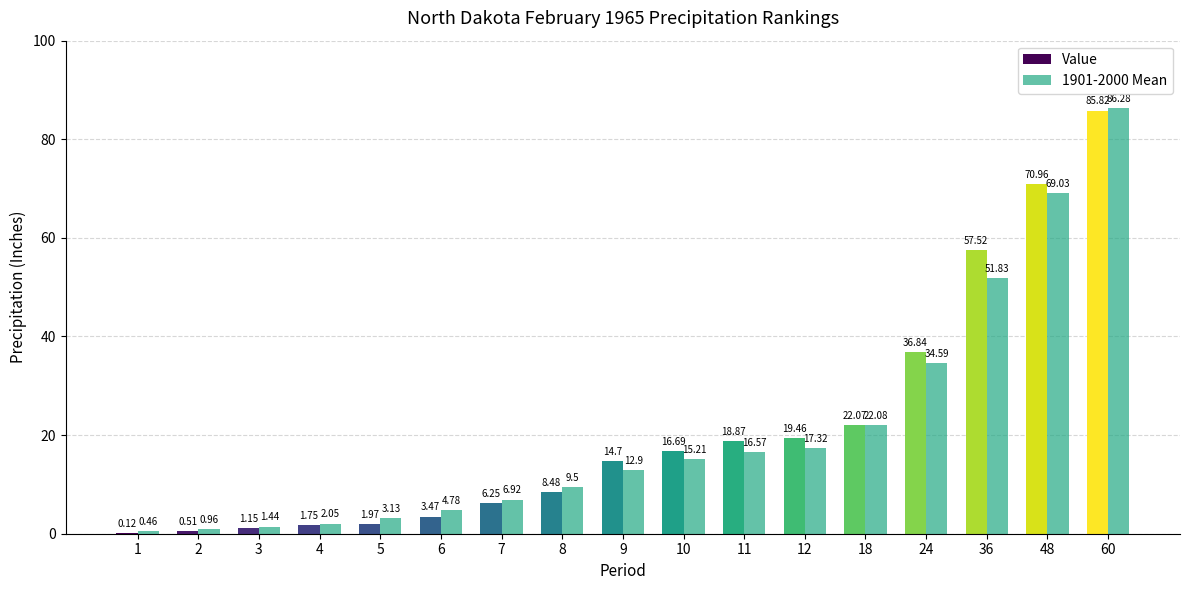

Is the value of 1901-2000 Mean at 4 greater than the value of Value at 9?

No